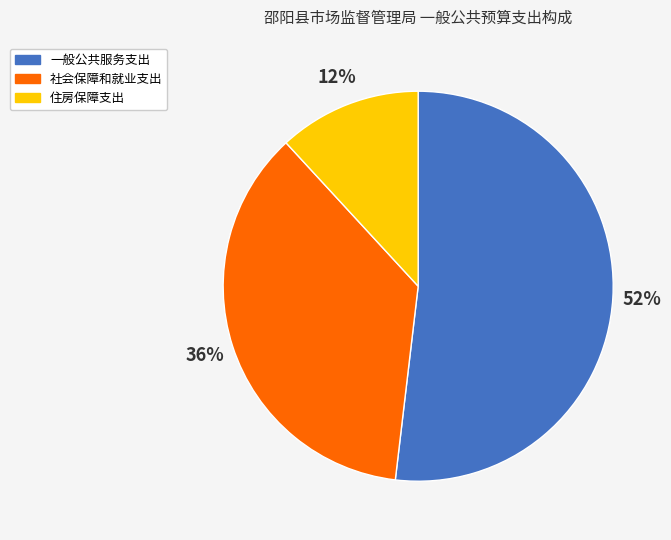

Which has a higher value, 一般公共服务支出 or 住房保障支出?

一般公共服务支出